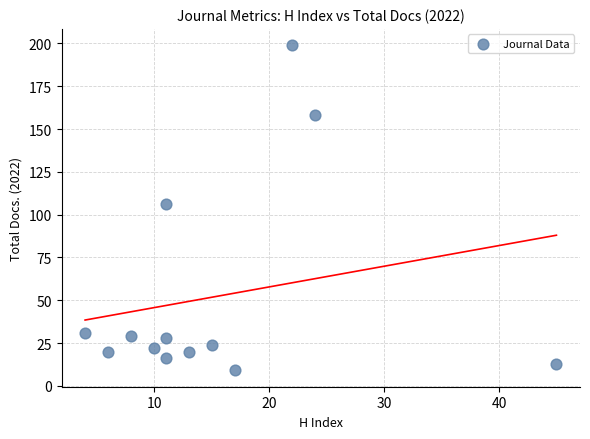

What is the range of X values (max minus min)?

41